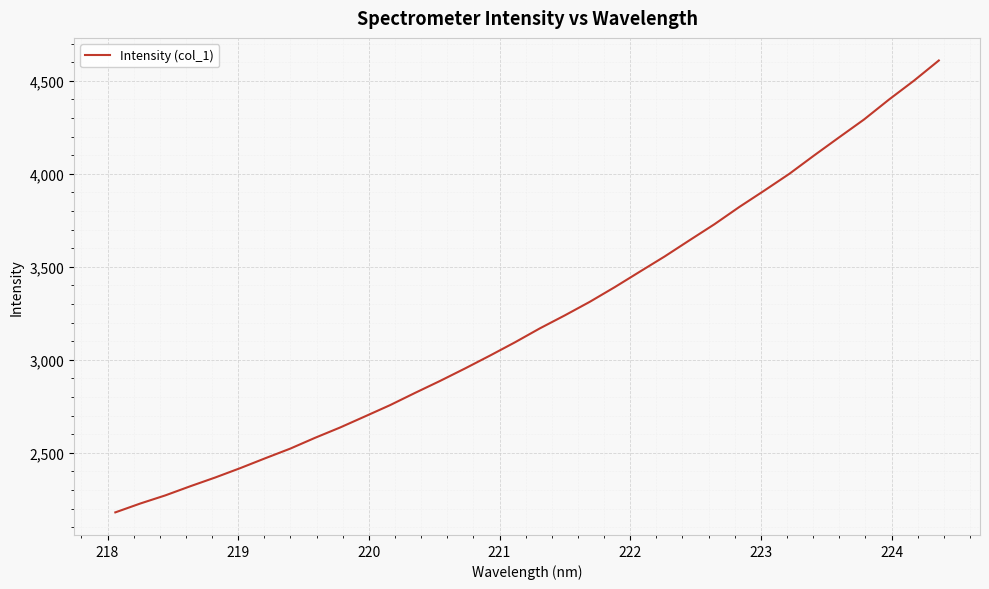

What is the smallest value displayed?

2180.2